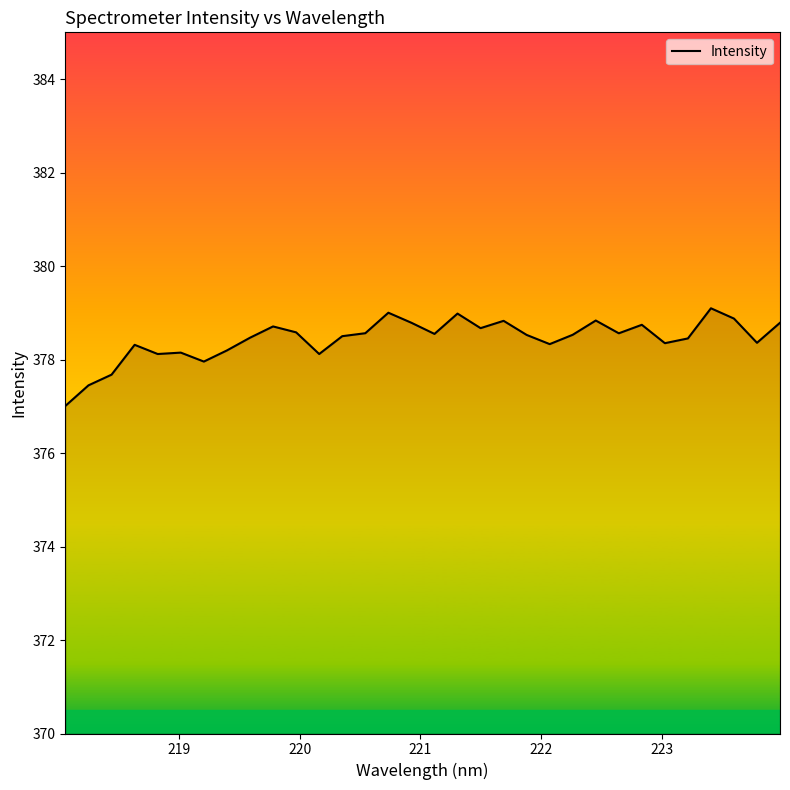

What is the minimum value shown in the chart?

377.0